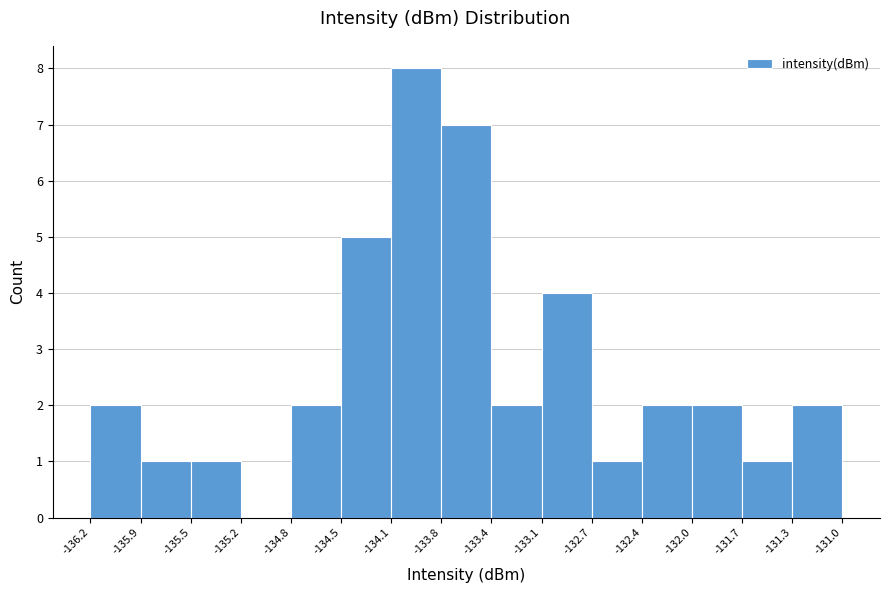

Reading left to right, transcribe this chart: for each bar, give the range it covers on the x-axis and its height. The values are not printed on the chart, so give them approximately, as read against the axis.

-136.2 to -135.9: 2
-135.9 to -135.5: 1
-135.5 to -135.2: 1
-135.2 to -134.8: 0
-134.8 to -134.5: 2
-134.5 to -134.1: 5
-134.1 to -133.8: 8
-133.8 to -133.4: 7
-133.4 to -133.1: 2
-133.1 to -132.7: 4
-132.7 to -132.4: 1
-132.4 to -132.0: 2
-132.0 to -131.7: 2
-131.7 to -131.3: 1
-131.3 to -131.0: 2